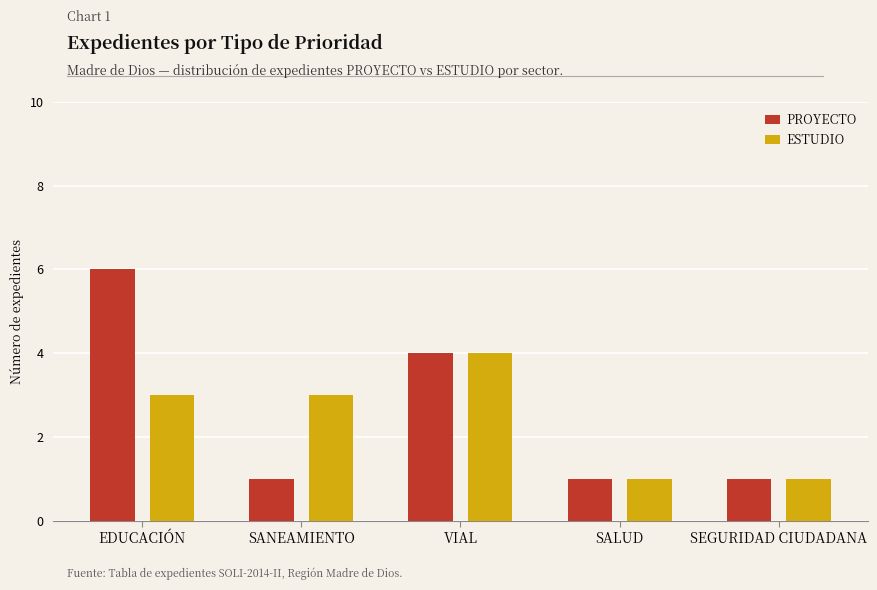

What is the average value of the PROYECTO series?

3